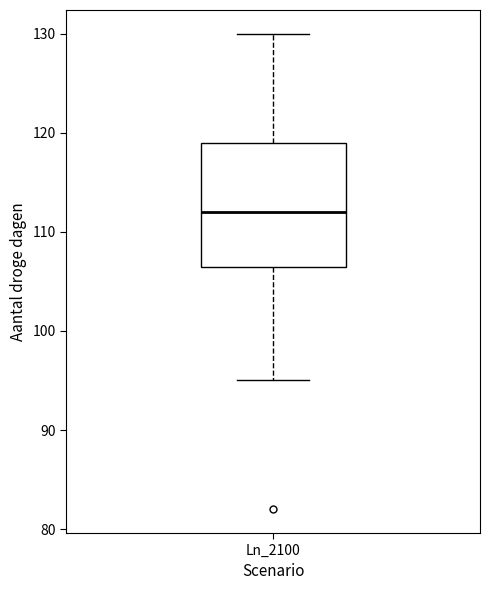

Where does the lower whisker of the box for Ln_2100 end on the y-axis? The values are not printed on the chart, so give them approximately, as read against the axis.

95